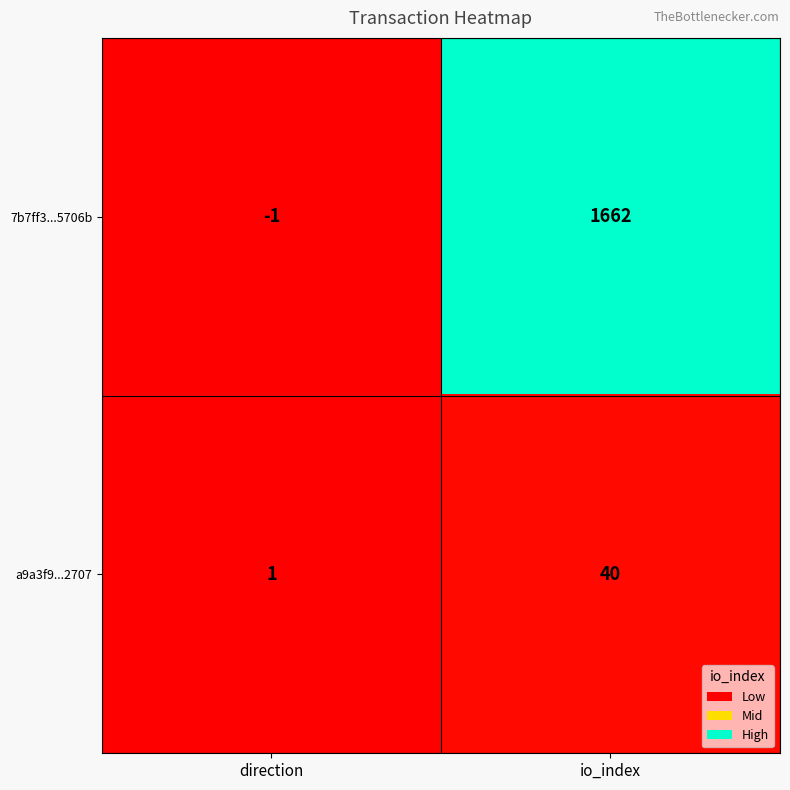

What is the total value across all series at io_index?

1702